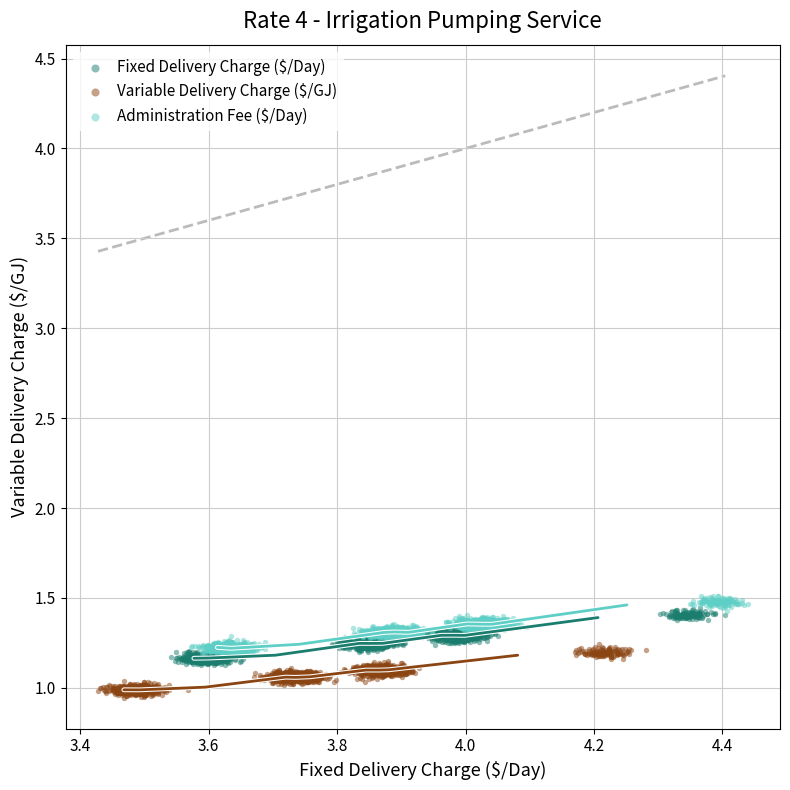

What are all the series names shown in the legend?

Fixed Delivery Charge ($/Day), Variable Delivery Charge ($/GJ), Administration Fee ($/Day)